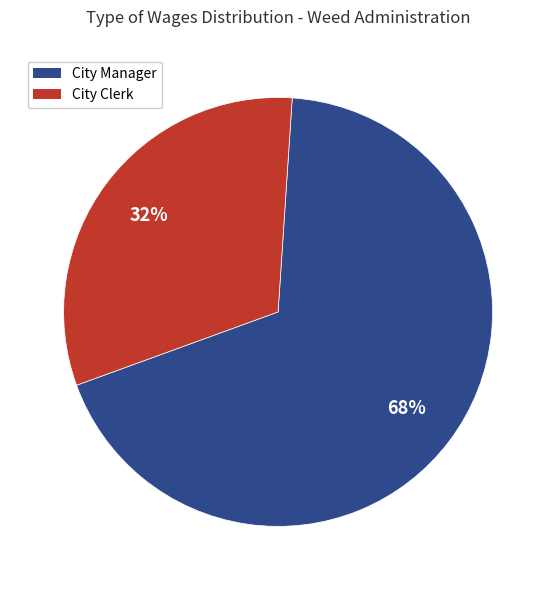

Rank the categories by value from lowest to highest.

City Clerk, City Manager